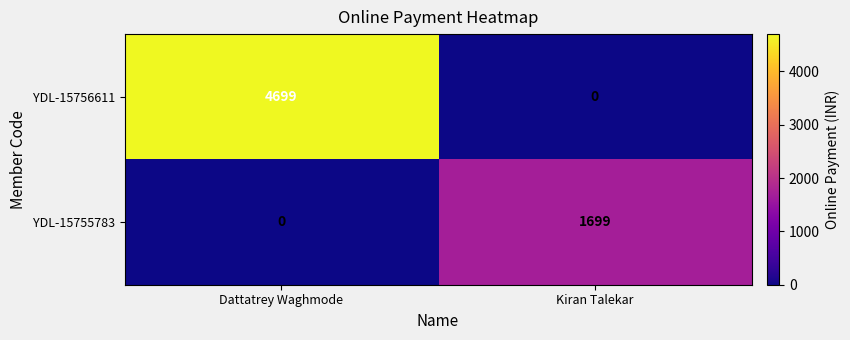

Rank the series by their maximum value, from highest to lowest.

YDL-15756611, YDL-15755783